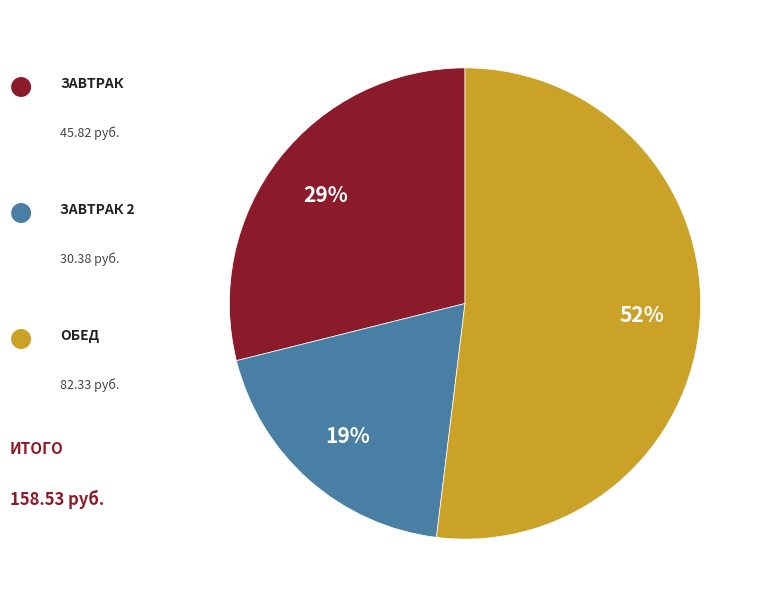

Does any single category account for the majority?

Yes